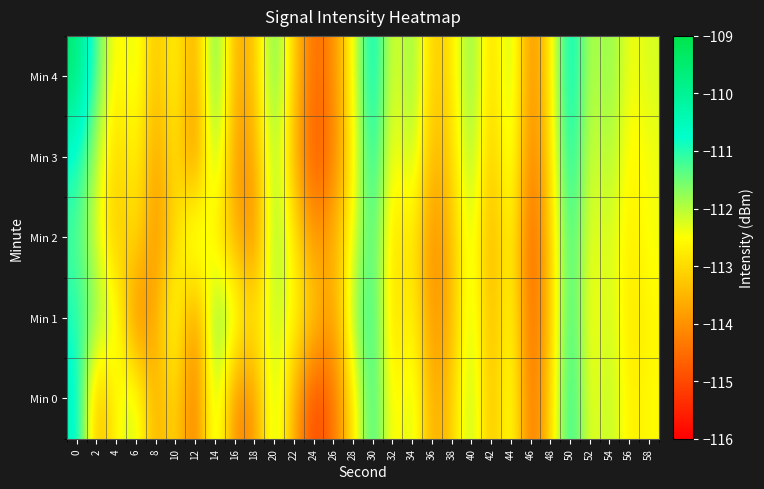

Which series has the largest total across all categories?

Min 4